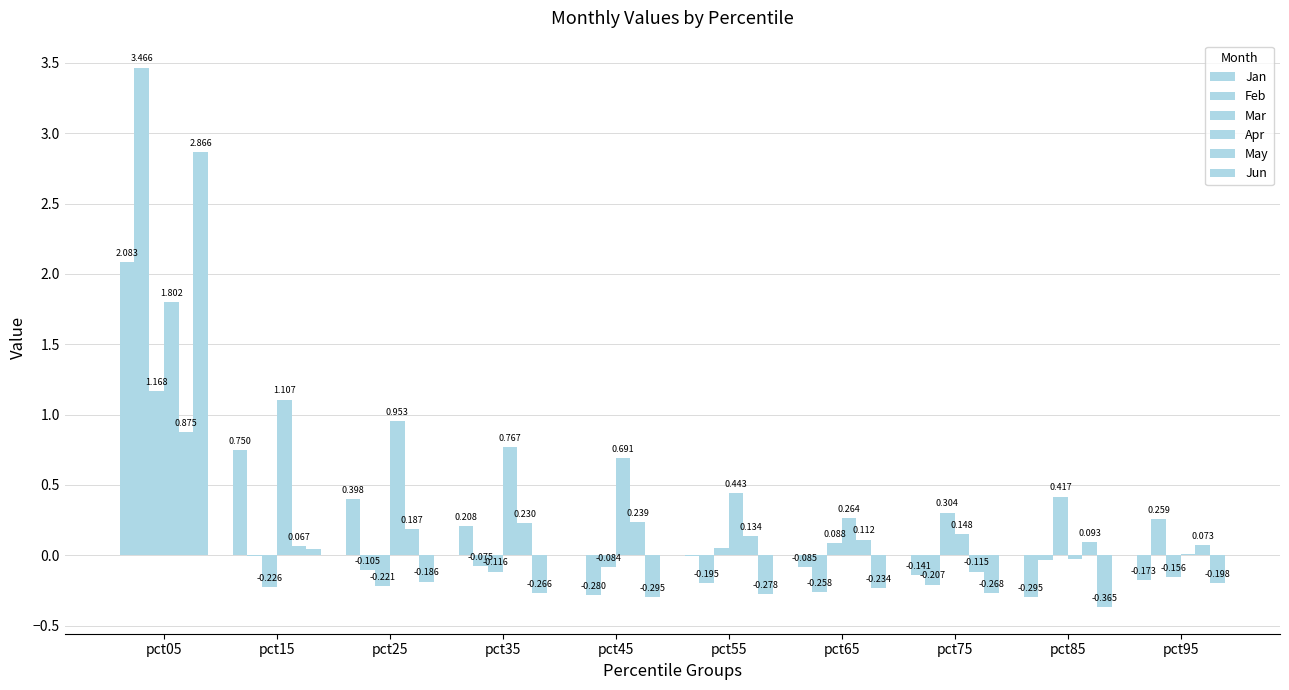

Does the chart contain stacked bars?

No